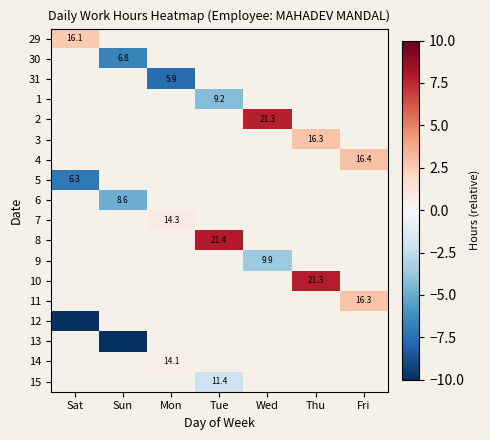

How many series are shown in this chart?

18